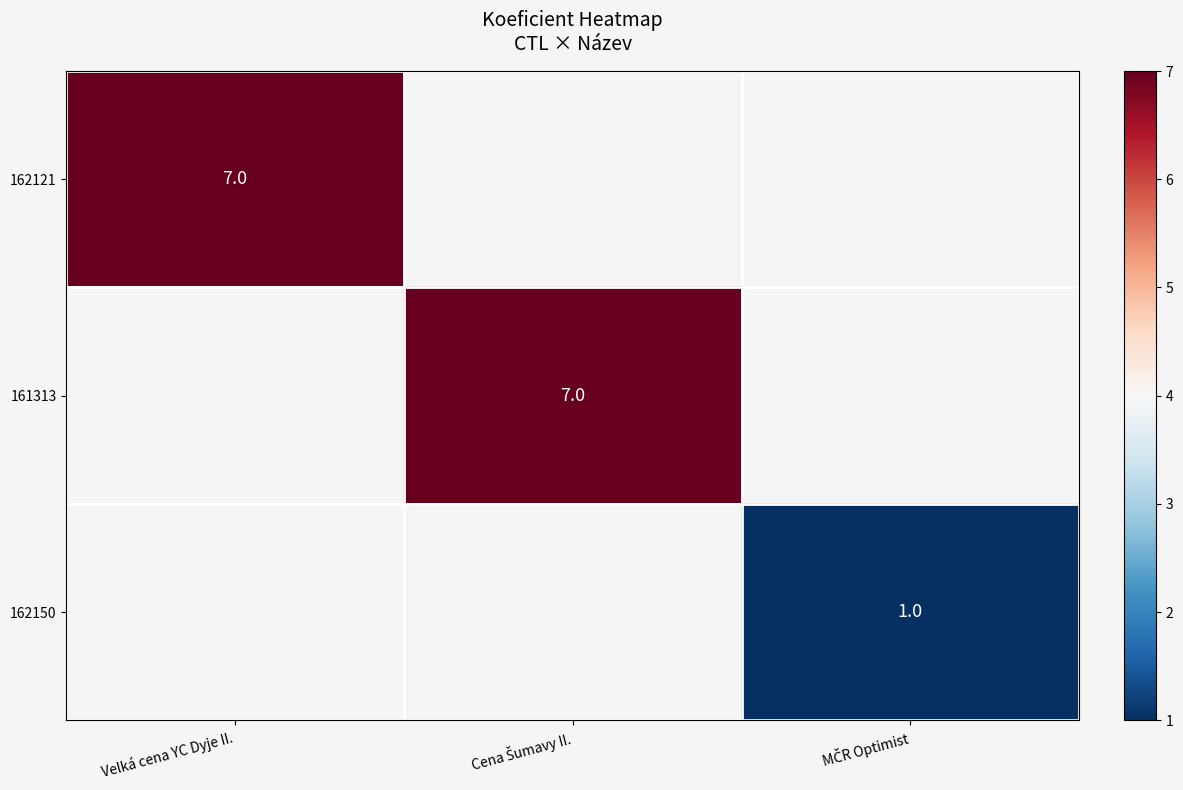

Is the value of 162121 at Cena Šumavy II. greater than the value of 162150 at MČR Optimist?

No